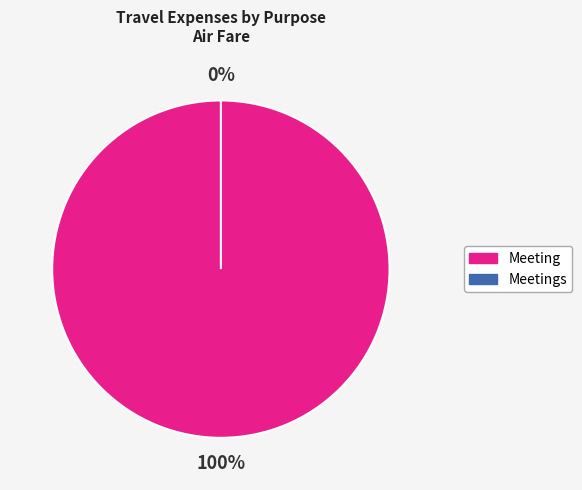

What portion of the pie excludes Meetings?

100.0%